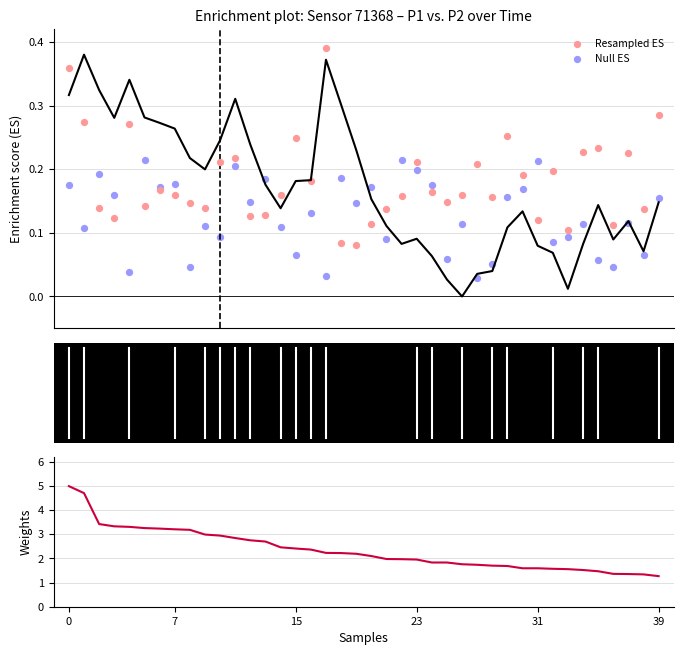

What is the total value across all series at 22?

2.3